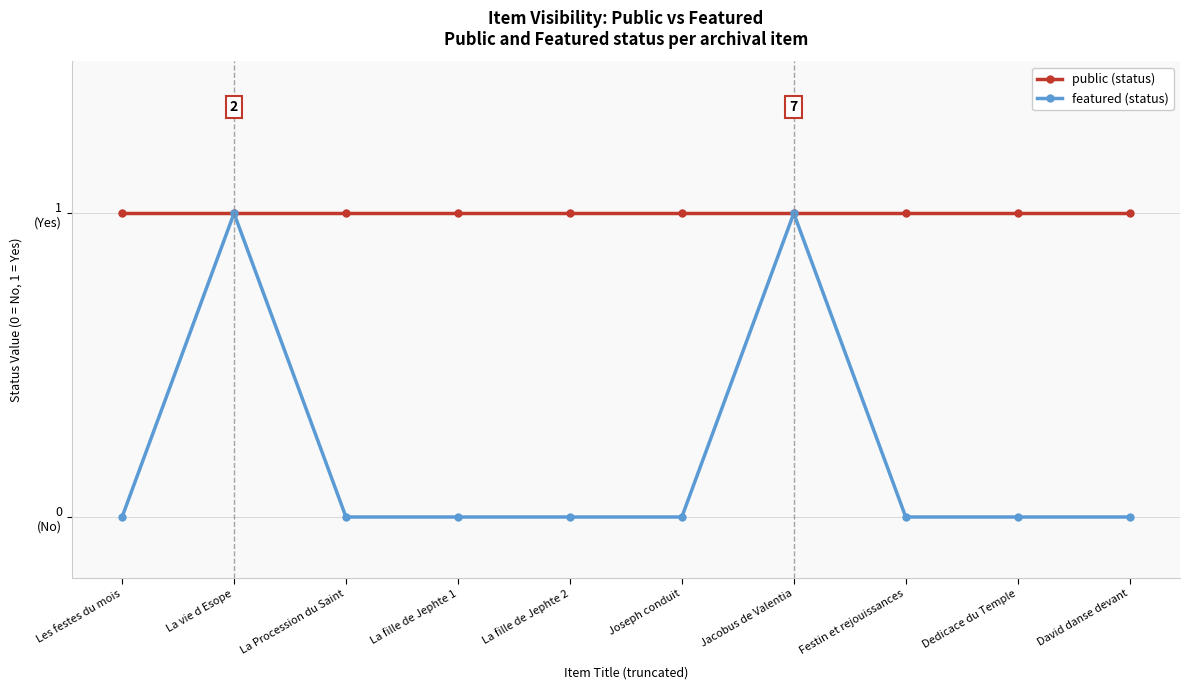

Reading left to right, list all the values displayed in this chart.

public: Les festes du mois=1	La vie d Esope=1	La Procession du Saint=1	La fille de Jephte 1=1	La fille de Jephte 2=1	Joseph conduit=1	Jacobus de Valentia=1	Festin et rejouissances=1	Dedicace du Temple=1	David danse devant=1
featured: Les festes du mois=0	La vie d Esope=1	La Procession du Saint=0	La fille de Jephte 1=0	La fille de Jephte 2=0	Joseph conduit=0	Jacobus de Valentia=1	Festin et rejouissances=0	Dedicace du Temple=0	David danse devant=0